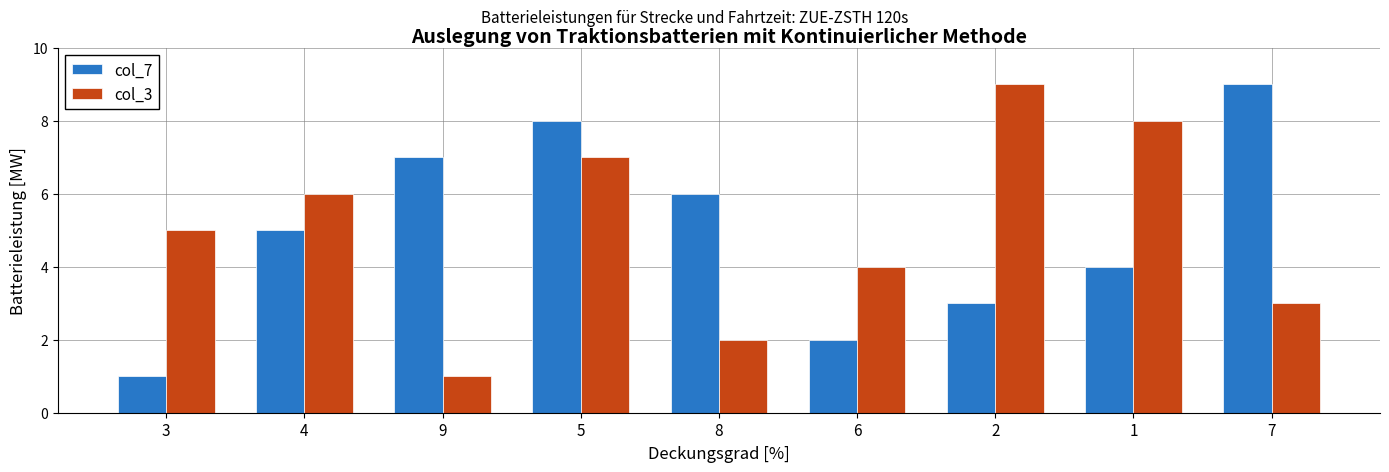

Reading left to right, list all the values displayed in this chart.

col_7: 3=1	4=5	9=7	5=8	8=6	6=2	2=3	1=4	7=9
col_3: 3=5	4=6	9=1	5=7	8=2	6=4	2=9	1=8	7=3